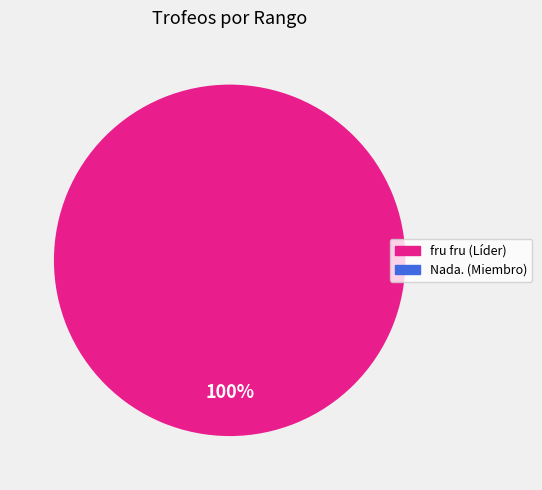

Count the number of slices in the pie.

1